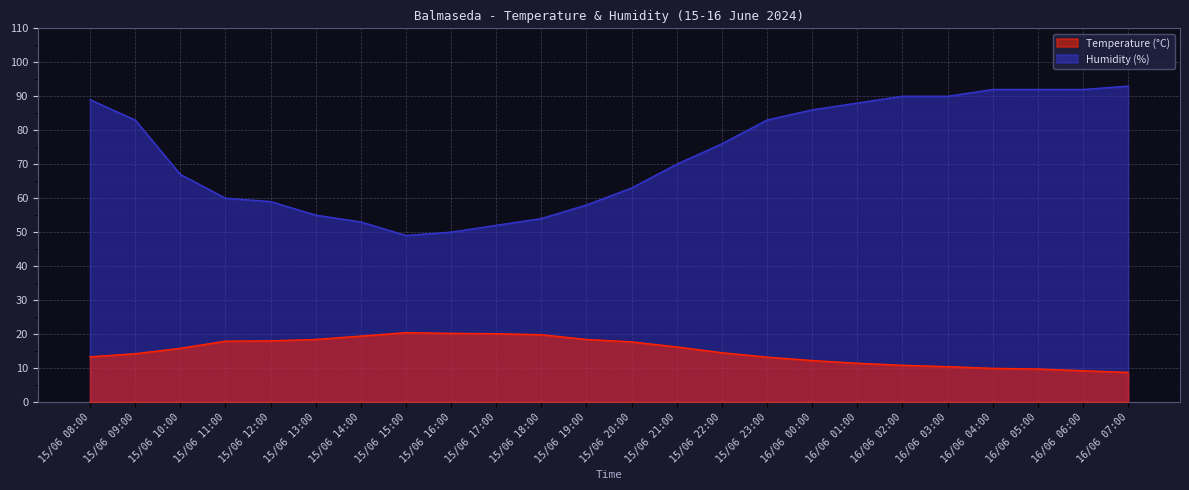

True or false: Temperature (°C) and Humidity (%) intersect in this chart.

False